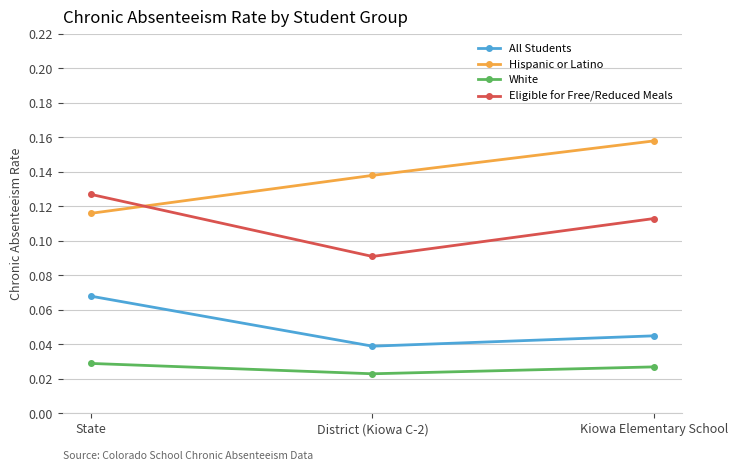

Which series has the widest spread of values?

Hispanic or Latino